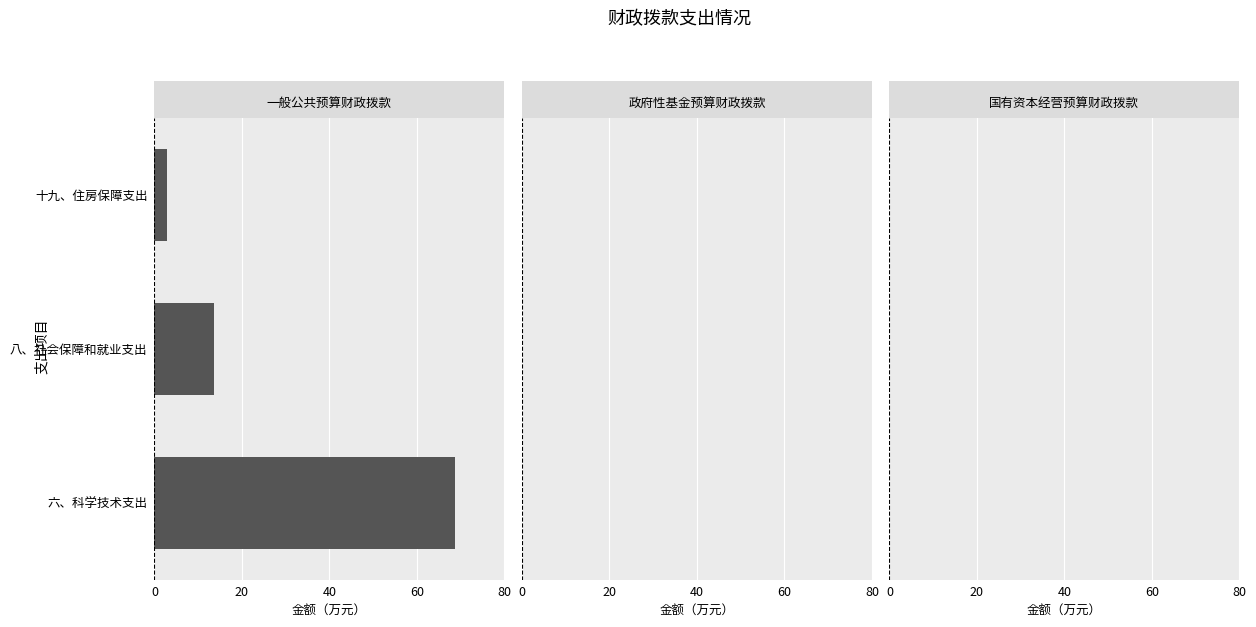

What is the change in value from 六、科学技术支出 to 八、社会保障和就业支出?

-55.1